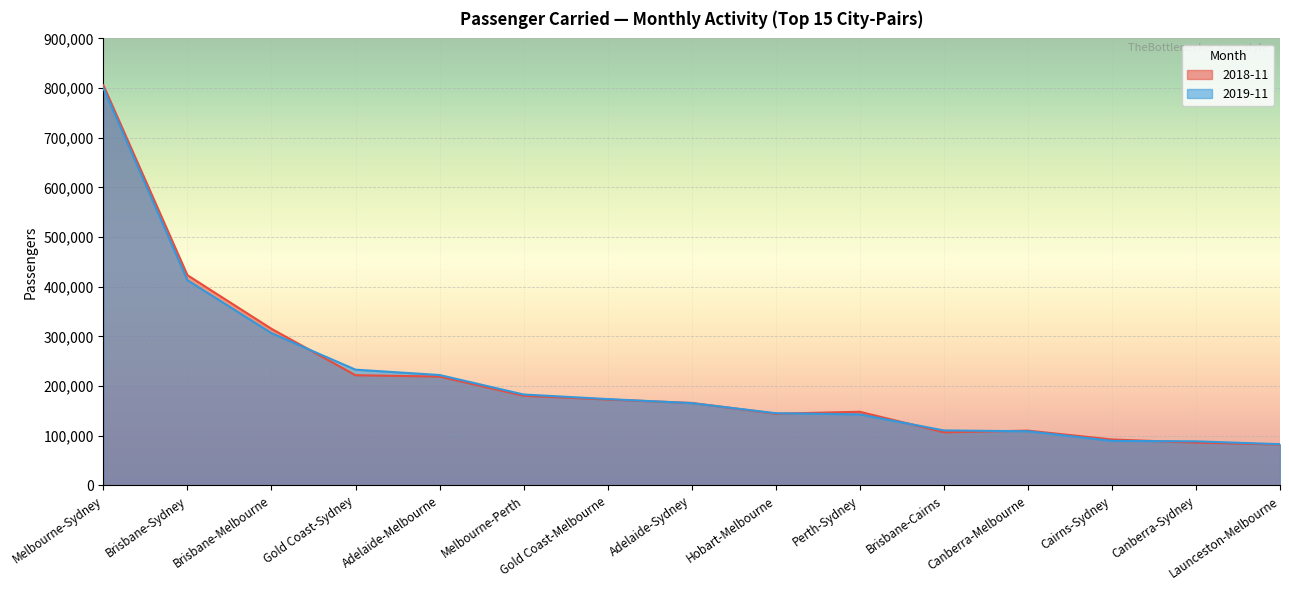

What is the label of the 15th point from the left?

Launceston-Melbourne